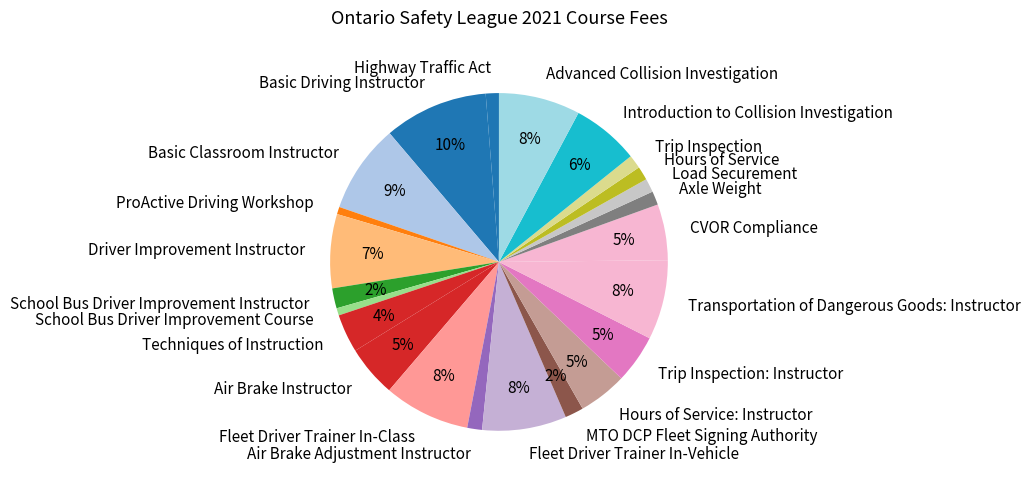

Which has a higher value, Basic Classroom Instructor or Axle Weight?

Basic Classroom Instructor